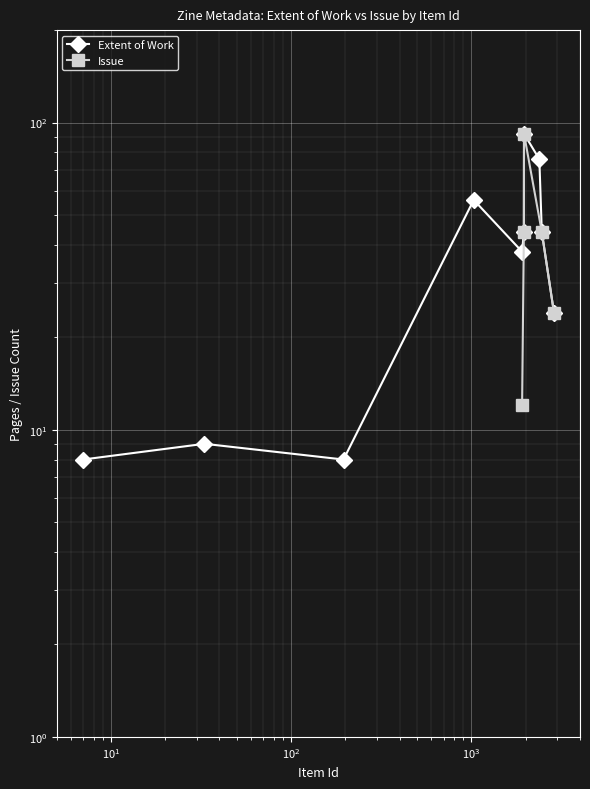

How many interior local peaks (higher than both neighbors) does the data have?

3